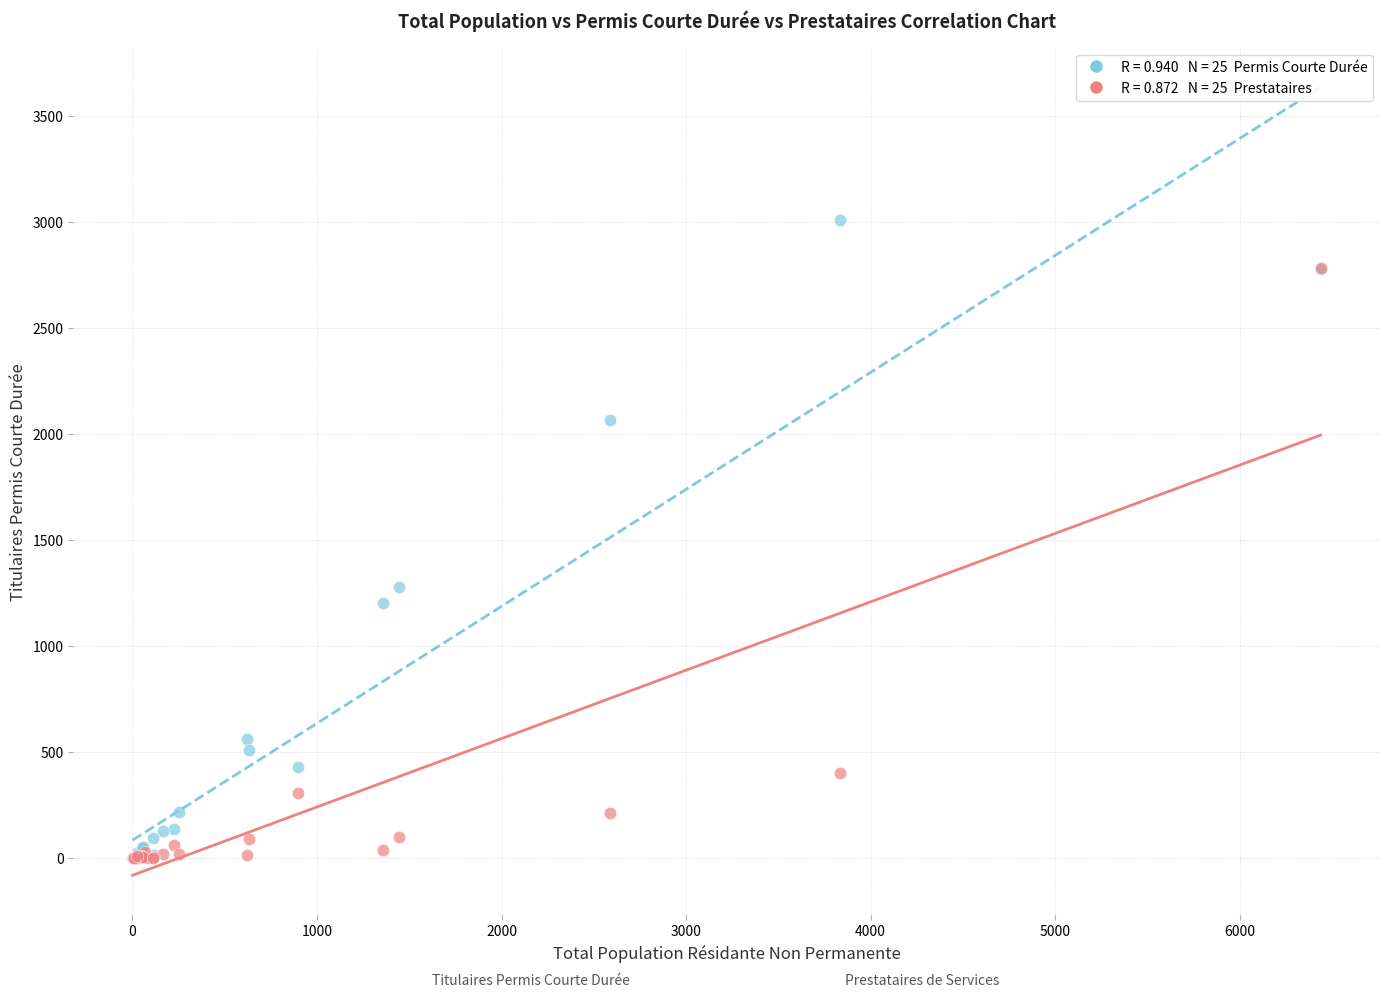

Across all series, what Y value is closest to 1503?

1278